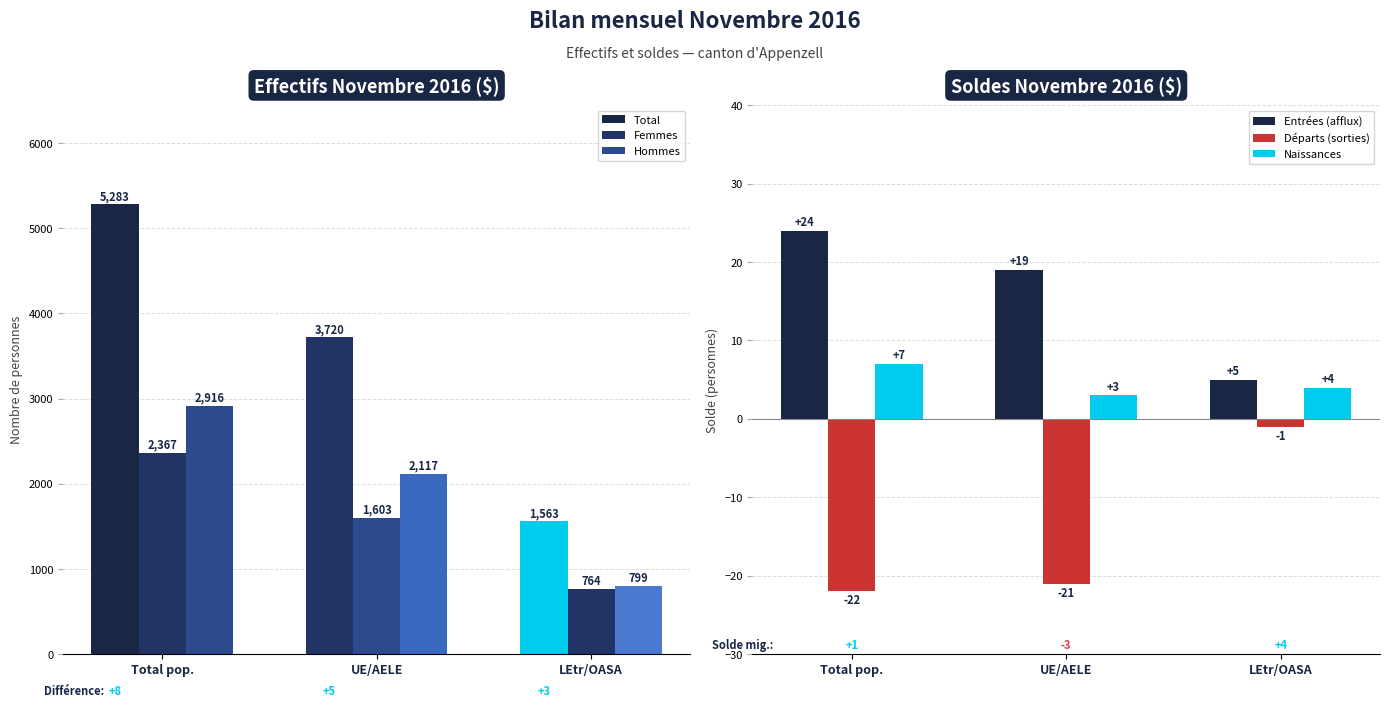

What is the label of the 3rd bar from the right?

Total pop.